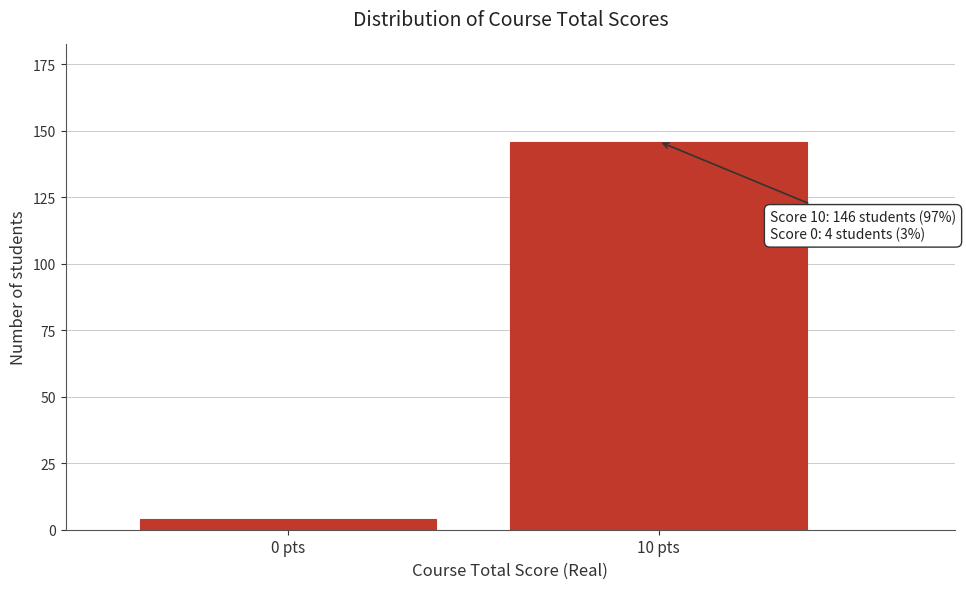

Reading left to right, transcribe all the data shown in this chart.

4	146